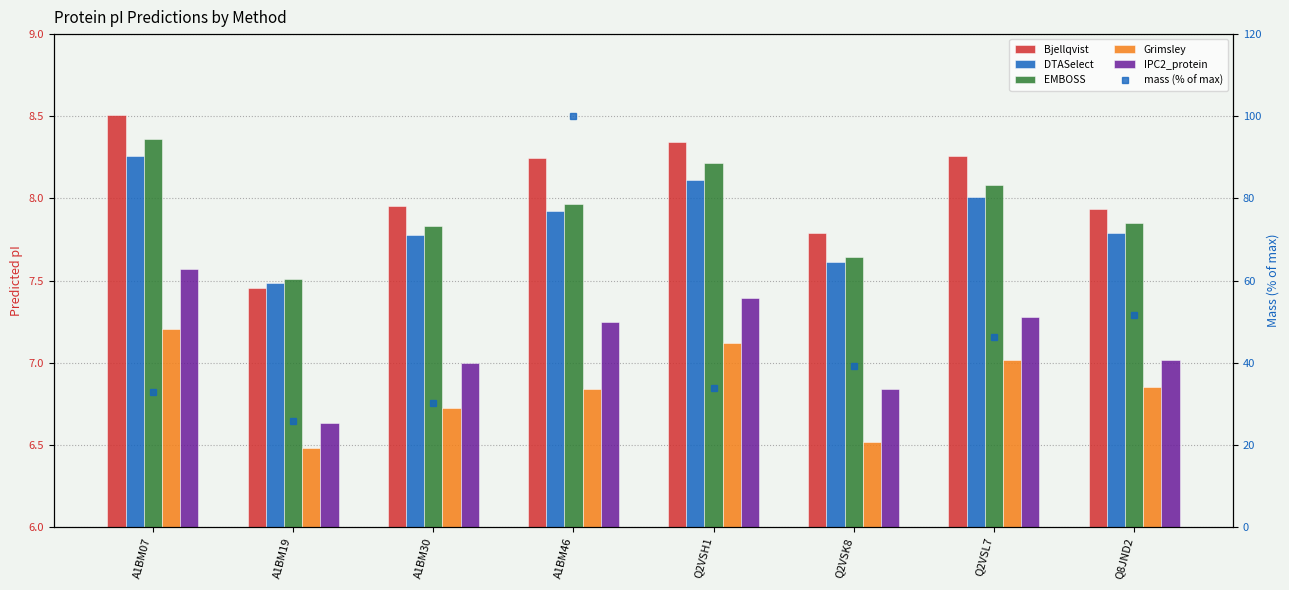

What is the difference between the maximum and minimum values in the IPC2_protein series?

0.9